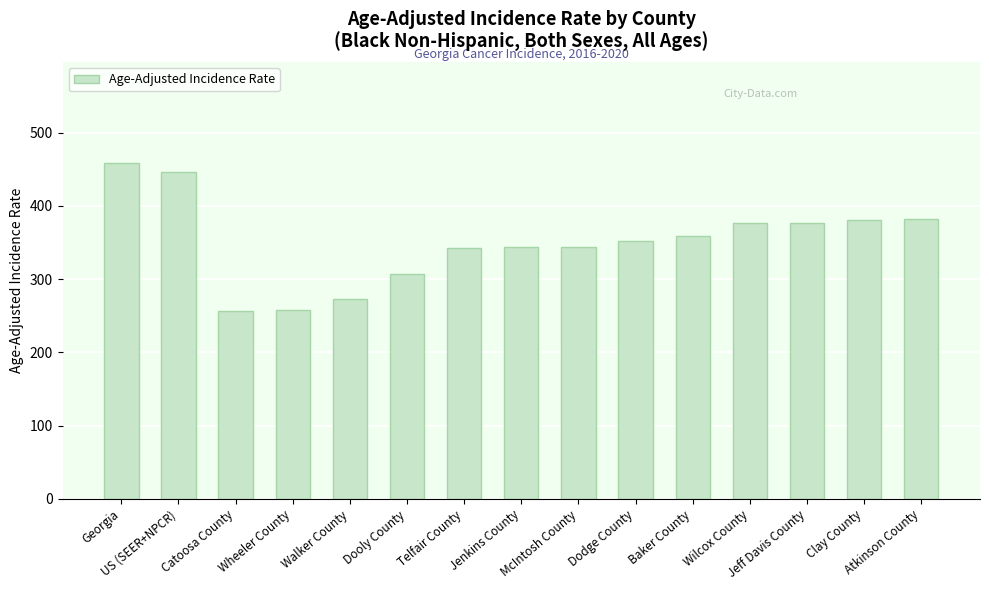

What position from the right is Dooly County?

10